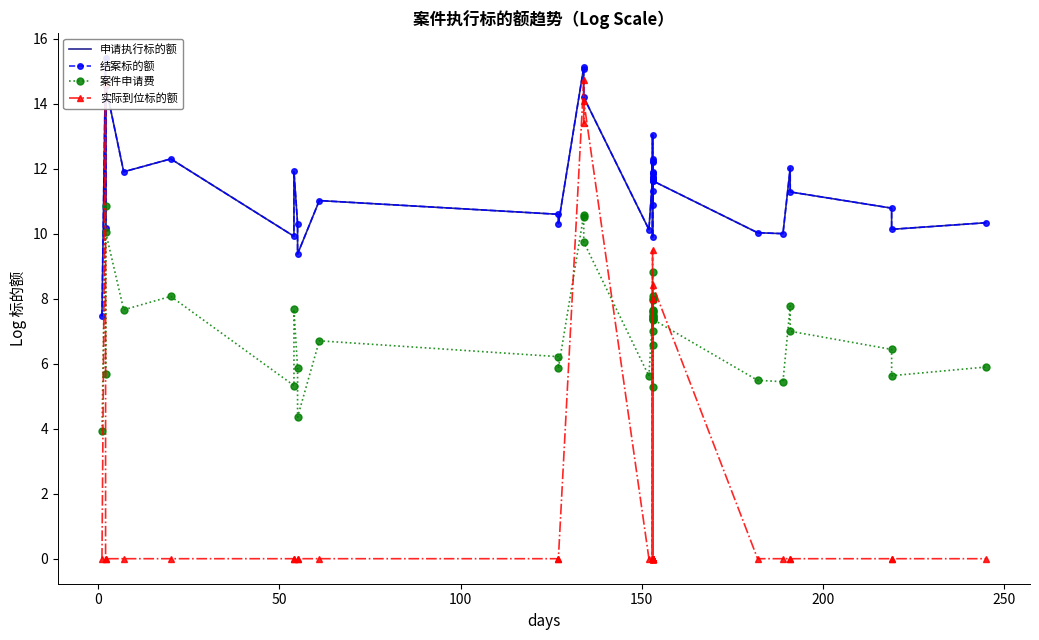

Reading right to left, extract all data points from this chart.

申请执行标的额: 10.3	10.1	10.8	11.3	12.0	10.0	10.0	11.6	12.2	11.6	13.0	11.6	11.8	11.9	11.3	9.9	12.3	11.7	12.2	11.9	11.7	10.9	11.7	10.1	14.2	15.1	15.1	10.3	10.6	11.0	9.4	10.3	11.9	9.9	12.3	11.9	14.6	10.2	15.4	7.5
结案标的额: 10.3	10.1	10.8	11.3	12.0	10.0	10.0	11.6	12.2	11.6	13.0	11.6	11.8	11.9	11.3	9.9	12.3	11.7	12.2	11.9	11.7	10.9	11.7	10.1	14.2	15.1	15.1	10.3	10.6	11.0	9.4	10.3	11.9	9.9	12.3	11.9	14.6	10.2	15.4	7.5
案件申请费: 5.9	5.6	6.4	7.0	7.8	5.4	5.5	7.4	8.0	7.3	8.8	7.4	7.6	7.6	7.0	5.3	8.1	7.4	8.0	7.7	7.5	6.6	7.5	5.6	9.7	10.5	10.6	5.9	6.2	6.7	4.4	5.9	7.7	5.3	8.1	7.7	10.1	5.7	10.8	3.9
实际到位标的额: 0.0	0.0	0.0	0.0	0.0	0.0	0.0	8.4	0.0	0.0	0.0	0.0	9.5	0.0	0.0	8.0	0.0	0.0	0.0	0.0	0.0	0.0	0.0	0.0	14.1	13.4	14.7	0.0	0.0	0.0	0.0	0.0	0.0	0.0	0.0	0.0	0.0	0.0	14.6	0.0